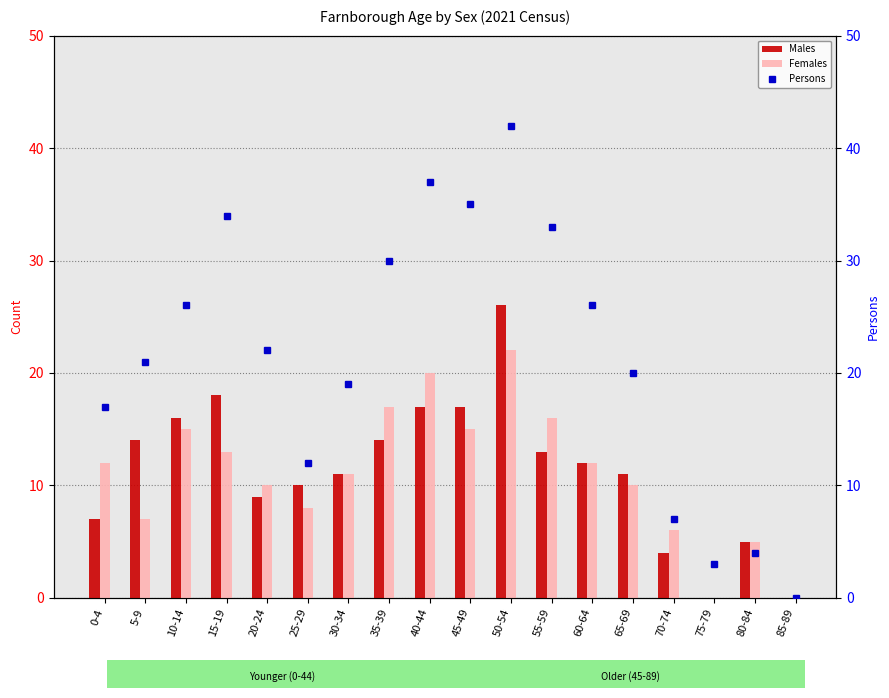

The Males series shows 6 at 25-29. True or false?

False